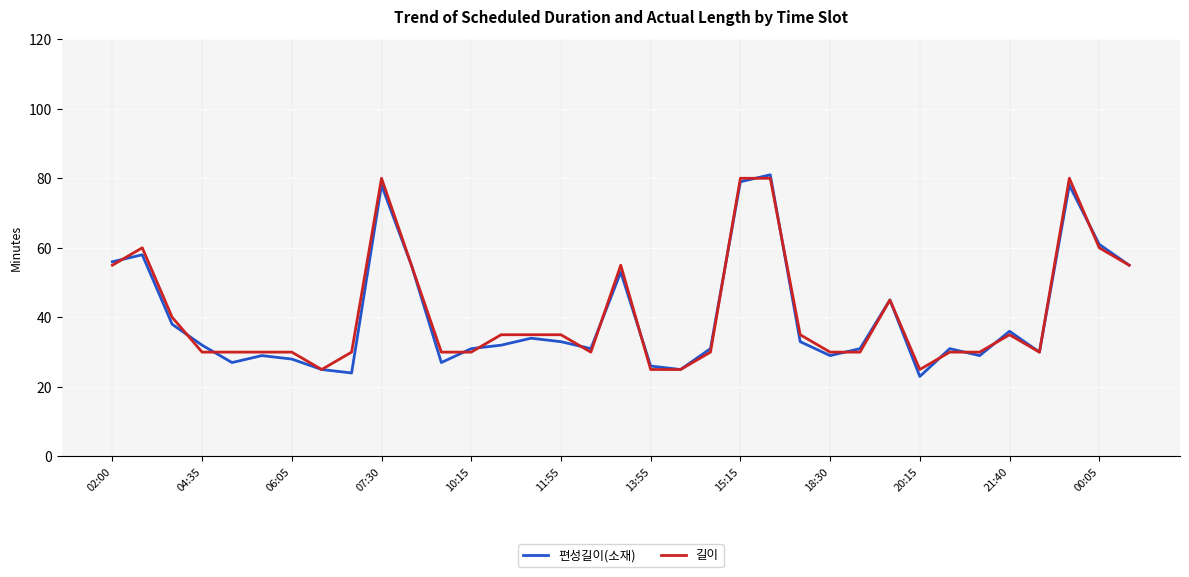

What are all the series names shown in the legend?

편성길이(소재), 길이